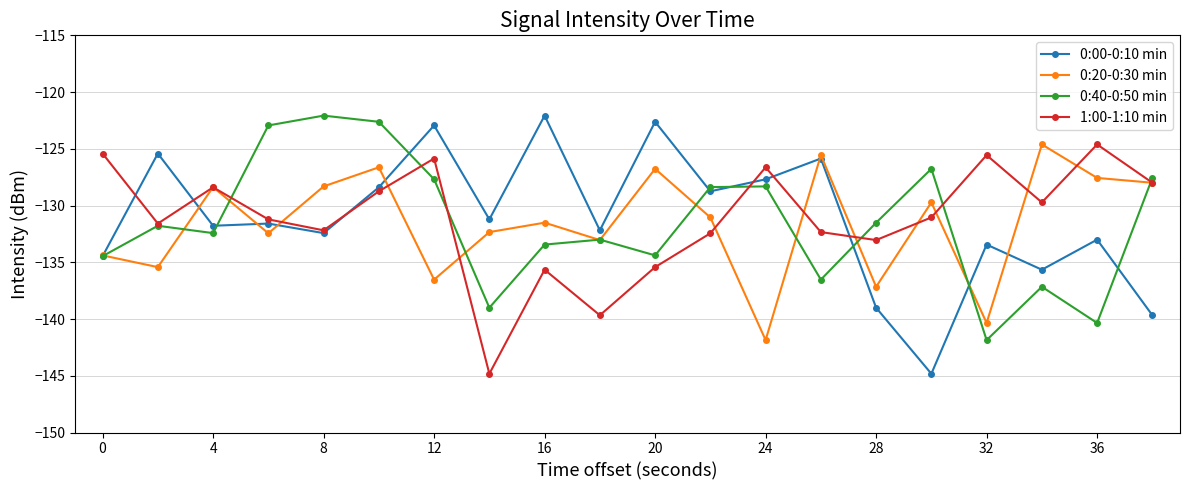

How many interior local peaks does the 1:00-1:10 min series have?

6